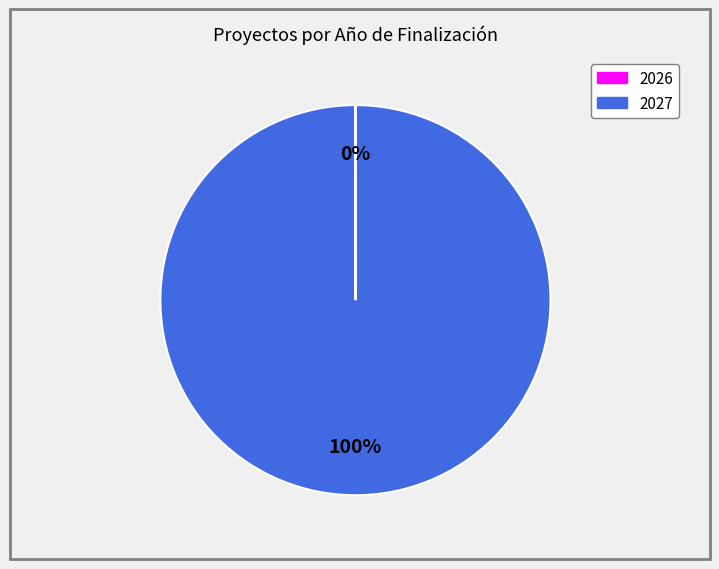

To the nearest percent, what is the average slice percentage?

50%